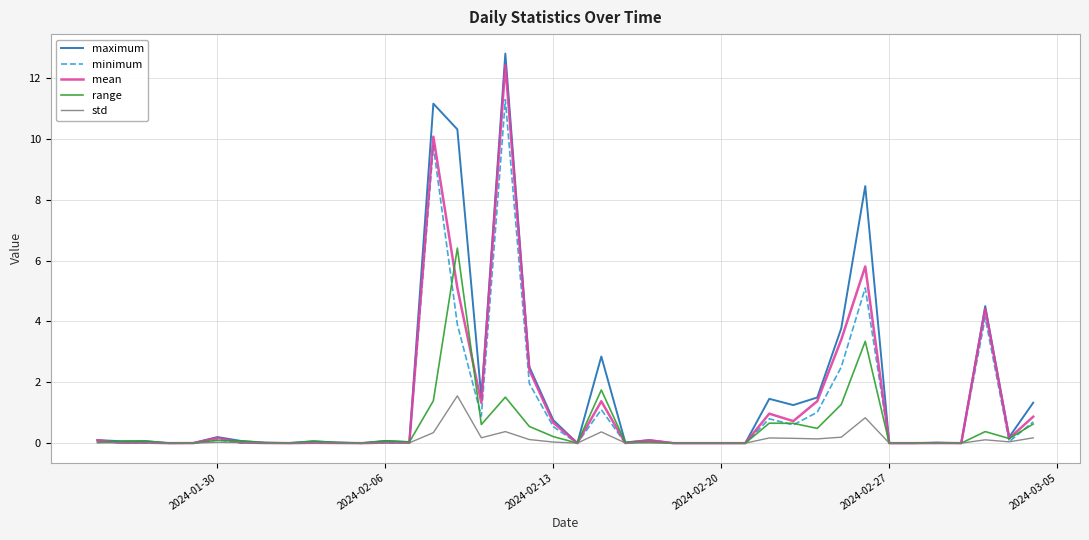

Reading left to right, transcribe all the data shown in this chart.

maximum: 0.1	0.1	0.1	0.0	0.0	0.2	0.1	0.0	0.0	0.1	0.0	0.0	0.1	0.0	11.2	10.3	1.5	12.8	2.5	0.8	0.0	2.8	0.0	0.1	0.0	0.0	0.0	0.0	1.5	1.3	1.5	3.8	8.4	0.0	0.0	0.0	0.0	4.5	0.2	1.3
minimum: 0.1	0.0	0.0	0.0	0.0	0.1	0.0	0.0	0.0	0.0	0.0	0.0	0.0	0.0	9.8	3.9	0.9	11.3	2.0	0.5	0.0	1.1	0.0	0.1	0.0	0.0	0.0	0.0	0.8	0.6	1.0	2.5	5.1	0.0	0.0	0.0	0.0	4.1	0.0	0.7
mean: 0.1	0.0	0.0	0.0	0.0	0.2	0.0	0.0	0.0	0.0	0.0	0.0	0.0	0.0	10.1	5.1	1.3	12.4	2.4	0.7	0.0	1.4	0.0	0.1	0.0	0.0	0.0	0.0	1.0	0.7	1.4	3.4	5.8	0.0	0.0	0.0	0.0	4.4	0.2	0.9
range: 0.0	0.1	0.1	0.0	0.0	0.1	0.1	0.0	0.0	0.1	0.0	0.0	0.1	0.0	1.4	6.4	0.6	1.5	0.5	0.2	0.0	1.7	0.0	0.0	0.0	0.0	0.0	0.0	0.7	0.7	0.5	1.3	3.3	0.0	0.0	0.0	0.0	0.4	0.2	0.6
std: 0.0	0.0	0.0	0.0	0.0	0.0	0.0	0.0	0.0	0.0	0.0	0.0	0.0	0.0	0.3	1.6	0.2	0.4	0.1	0.0	0.0	0.4	0.0	0.0	0.0	0.0	0.0	0.0	0.2	0.2	0.1	0.2	0.8	0.0	0.0	0.0	0.0	0.1	0.0	0.2